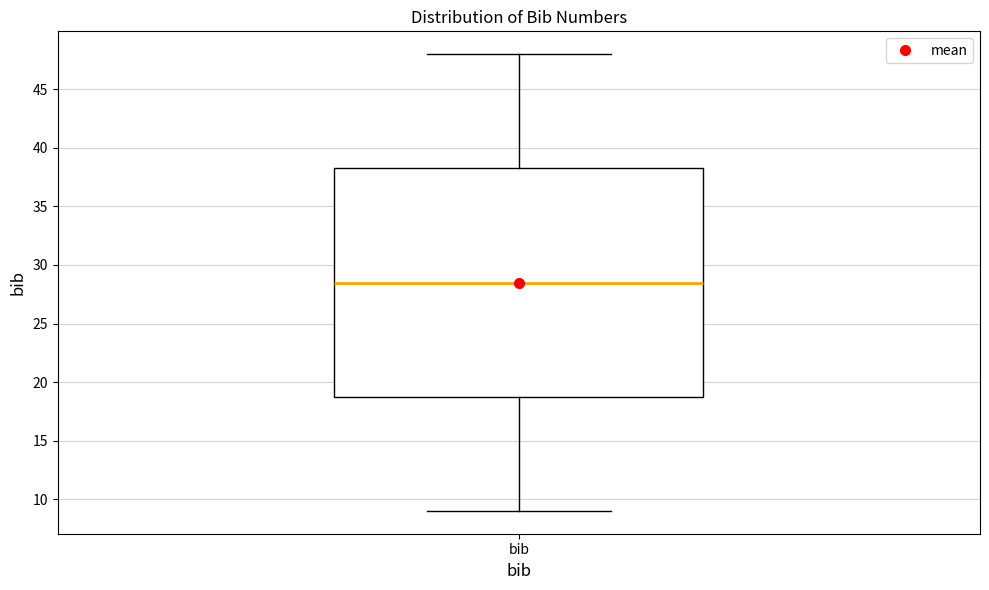

Read this box plot against the y-axis: the position of the median line, the range covered by the box, and the ends of both whiskers. The values are not printed on the chart, so give them approximately, as read against the axis.

median 28.5, box 19.0 to 38.5, whiskers 9.0 to 48.0